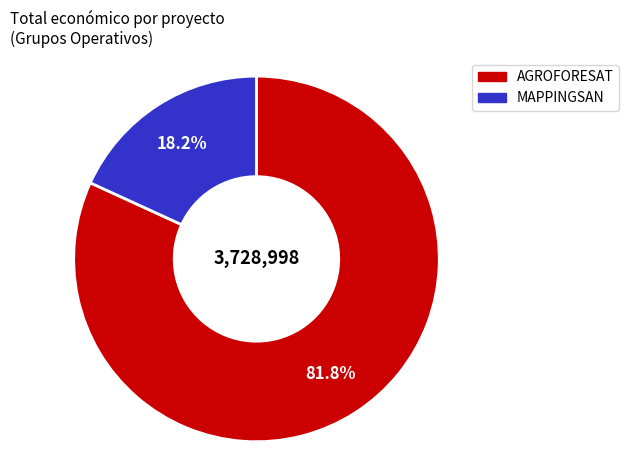

What is the largest slice in the pie chart?

AGROFORESAT